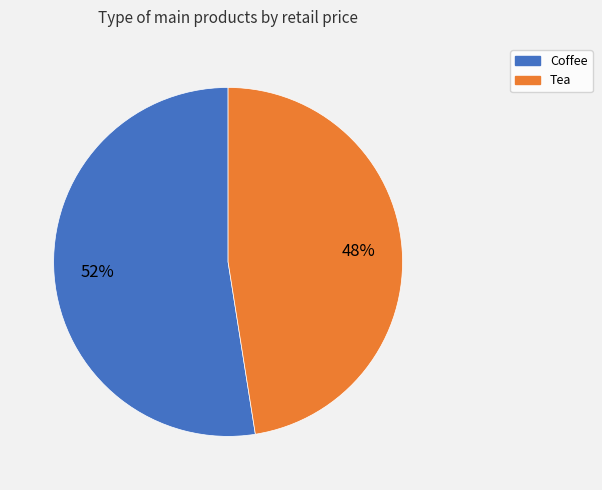

The Coffee slice represents 52% of the pie. True or false?

True